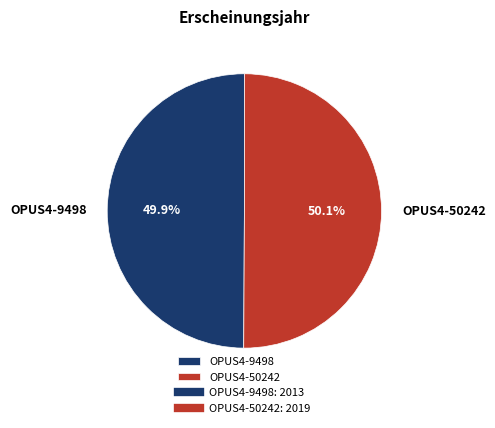

Combined, what portion of the pie is OPUS4-50242 and OPUS4-9498?

100.0%